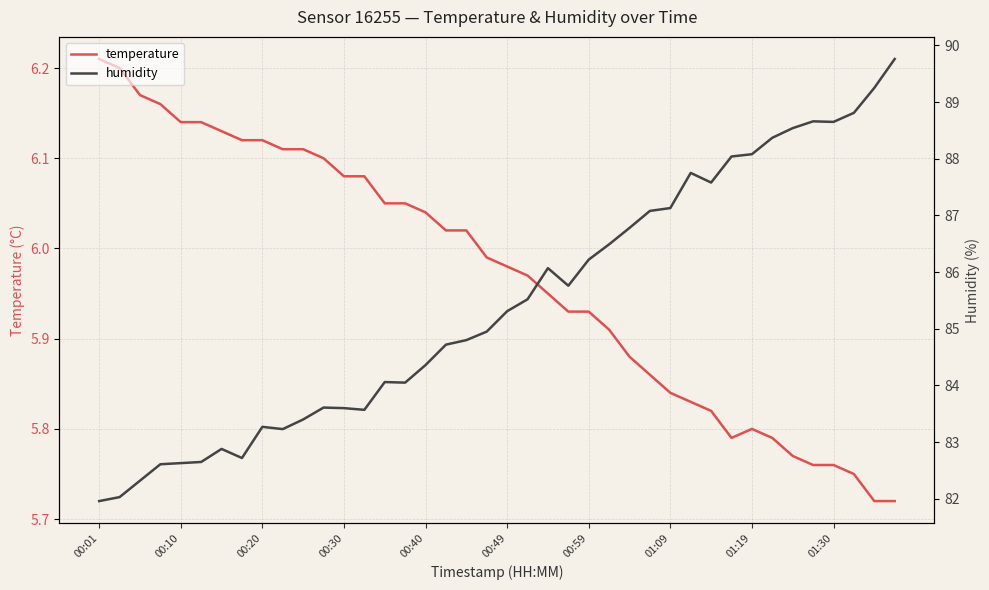

True or false: temperature has a value of 10.7 at 00:10.

False